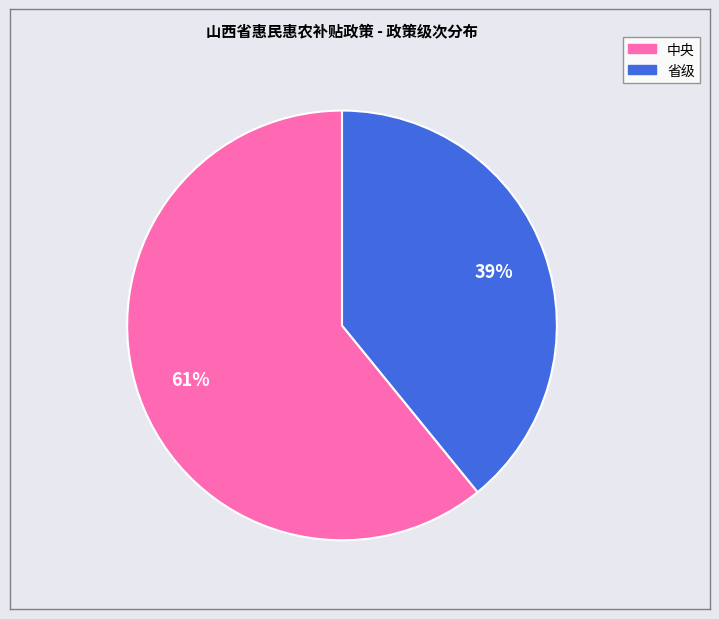

To the nearest percent, what is the difference between the 省级 and 中央 slice percentages?

22%